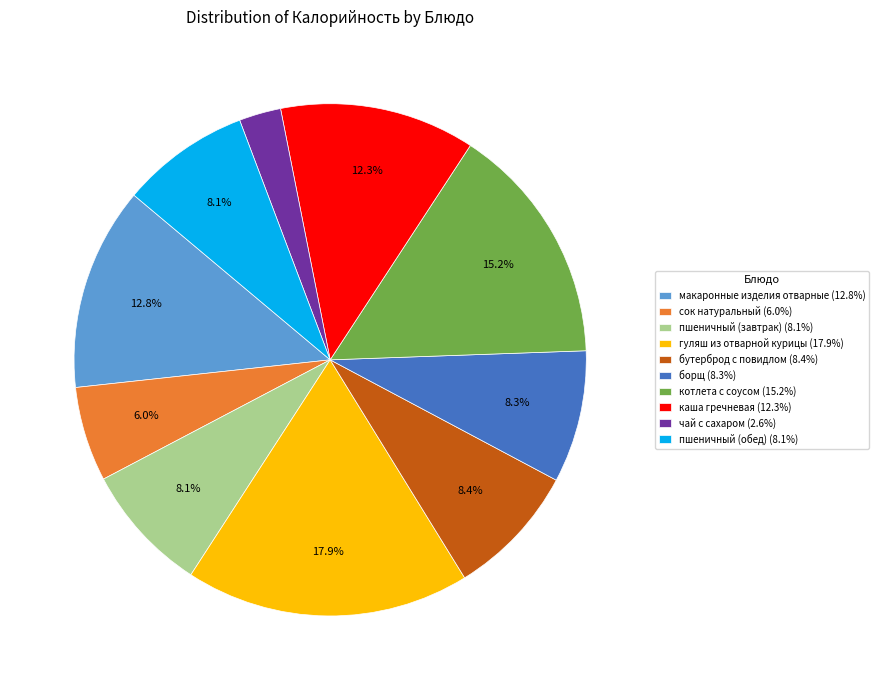

What is the largest slice in the pie chart?

гуляш из отварной курицы